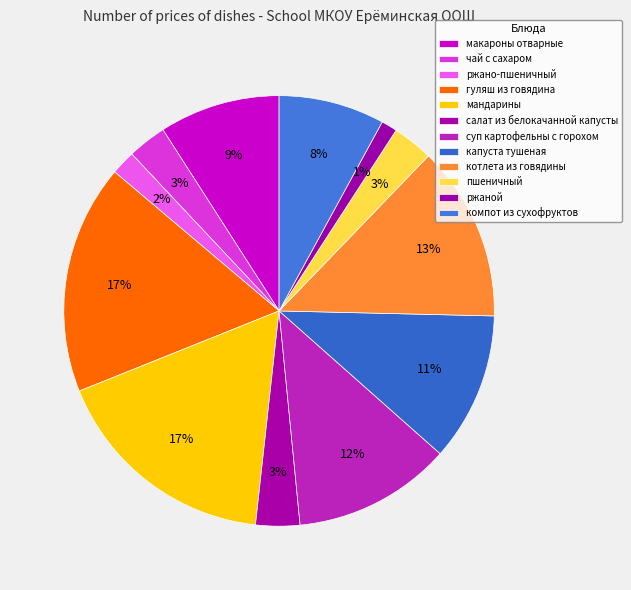

Does компот из сухофруктов account for over 50% of the chart?

No